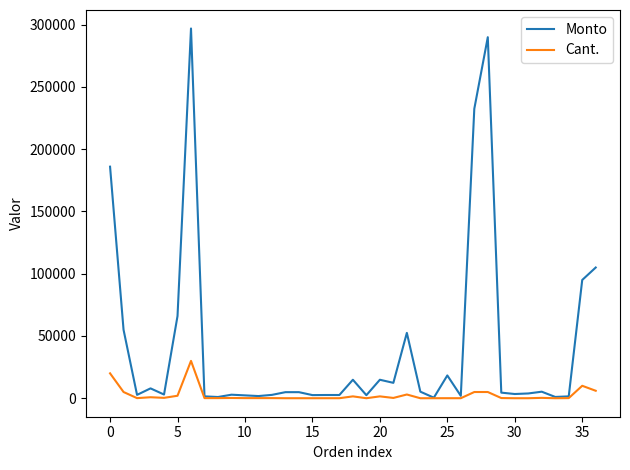

Which series has the largest range (max minus min)?

Monto